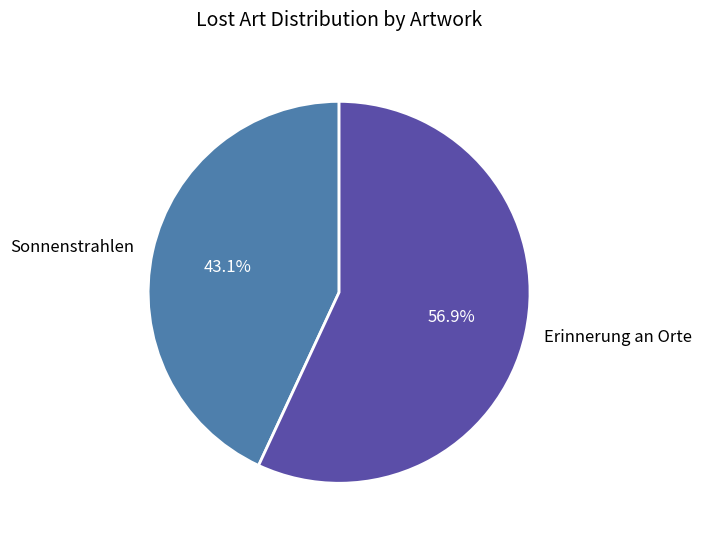

Which category has the smallest portion of the pie?

Sonnenstrahlen